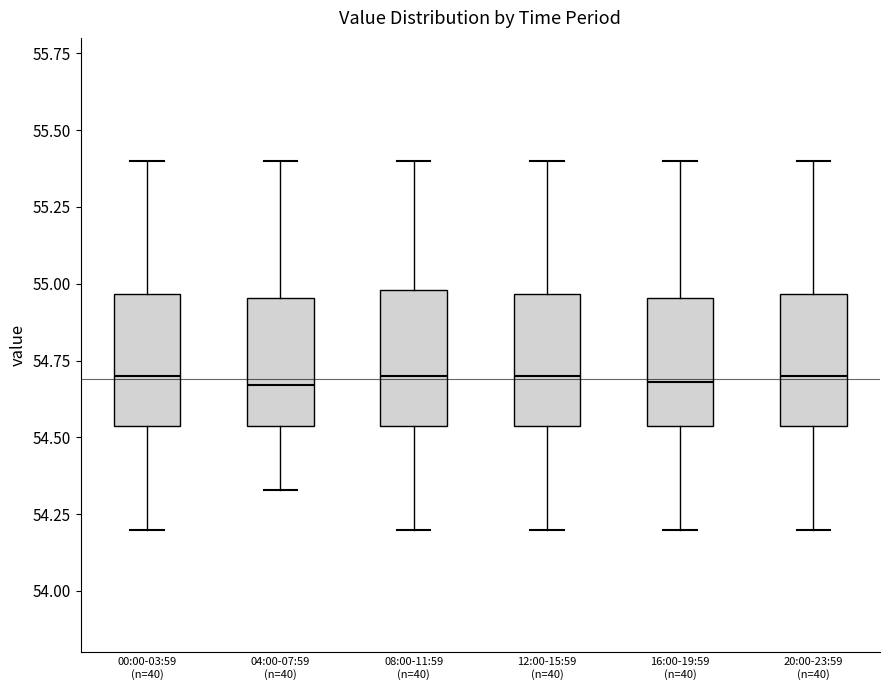

Where is the lower edge of the box for 16:00-19:59 (n=40) on the y-axis? The values are not printed on the chart, so give them approximately, as read against the axis.

54.55